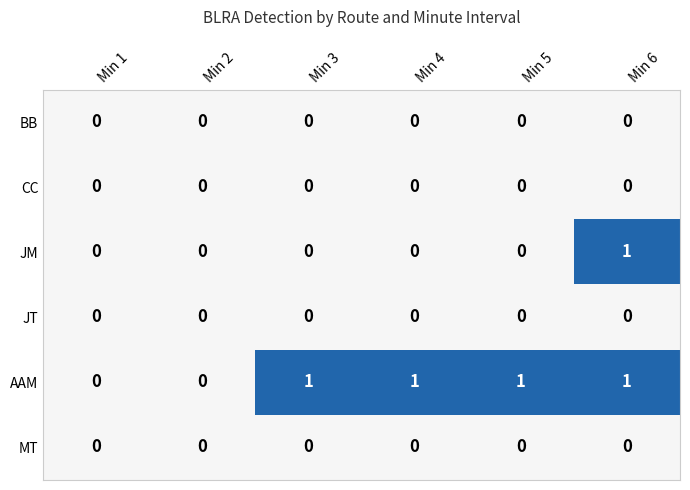

How many positive values does the JM series have?

1